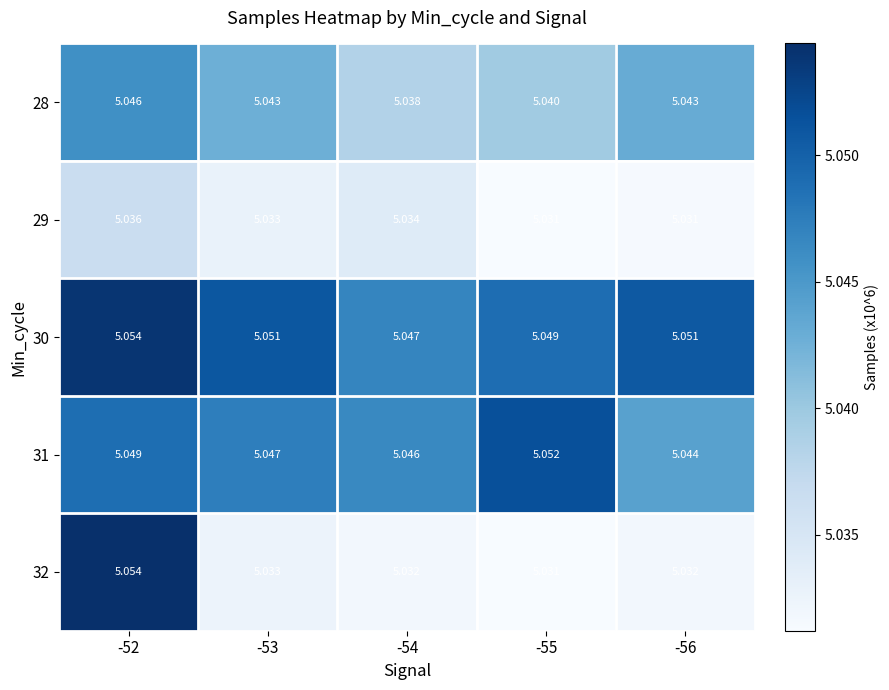

Reading left to right, what are all the values shown in this chart?

28: -52=5.0	-53=5.0	-54=5.0	-55=5.0	-56=5.0
29: -52=5.0	-53=5.0	-54=5.0	-55=5.0	-56=5.0
30: -52=5.1	-53=5.1	-54=5.0	-55=5.0	-56=5.1
31: -52=5.0	-53=5.0	-54=5.0	-55=5.1	-56=5.0
32: -52=5.1	-53=5.0	-54=5.0	-55=5.0	-56=5.0